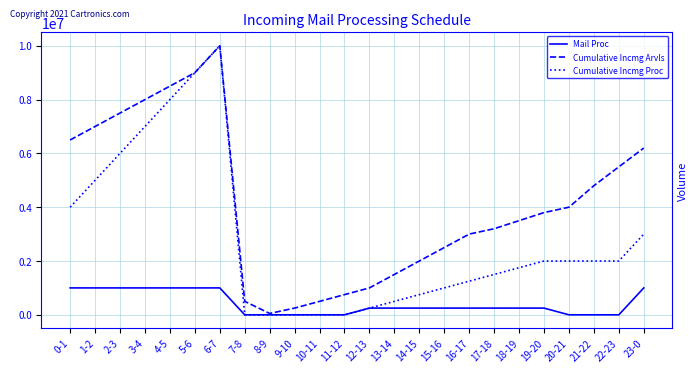

What are all the series names shown in the legend?

Mail Proc, Cumulative Incmg Arvls, Cumulative Incmg Proc